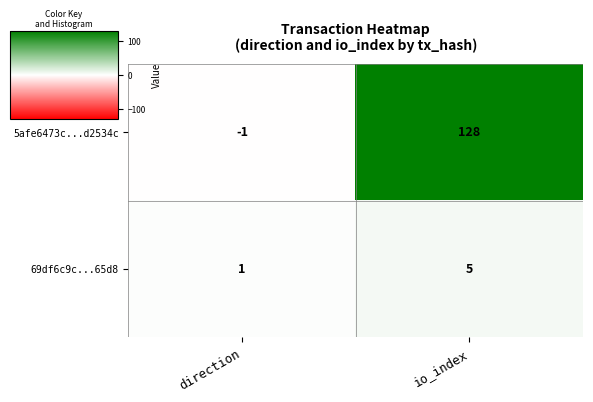

Is it true that 69df6c9c...65d8 equals 1 at io_index?

False